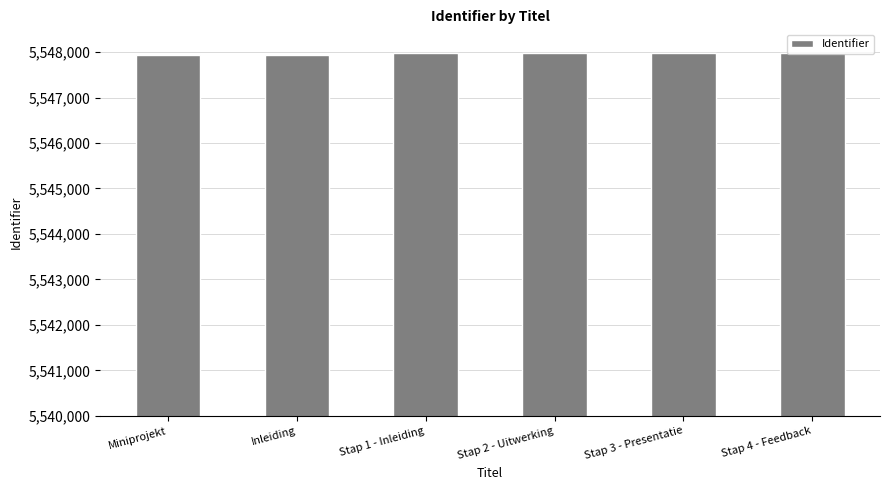

How many series are shown in this chart?

1